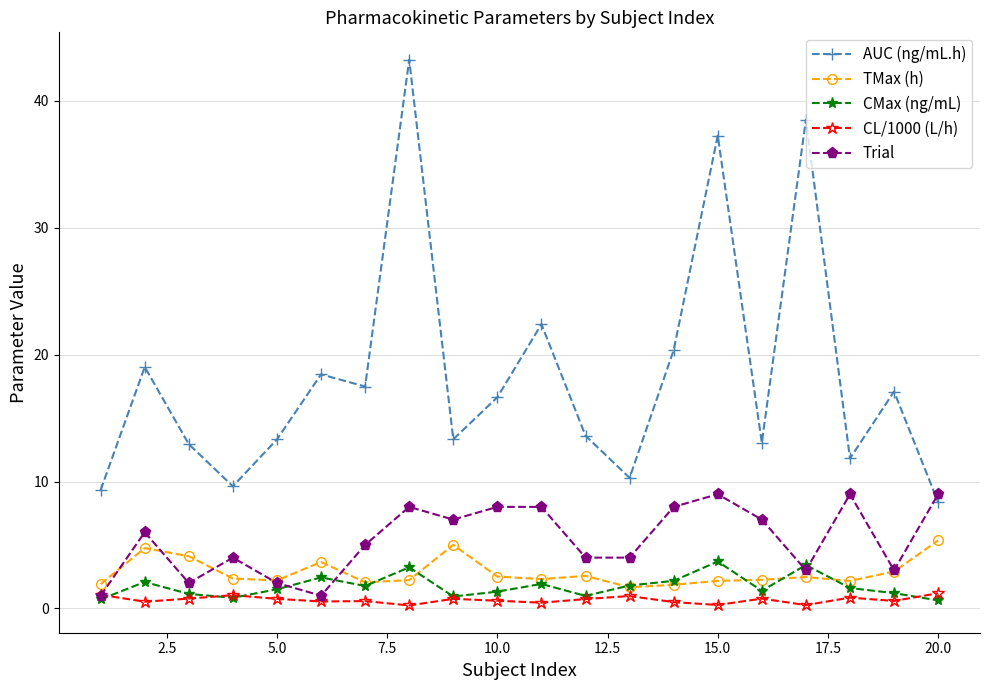

True or false: AUC (ng/mL.h) and CL/1000 (L/h) cross at least once.

False